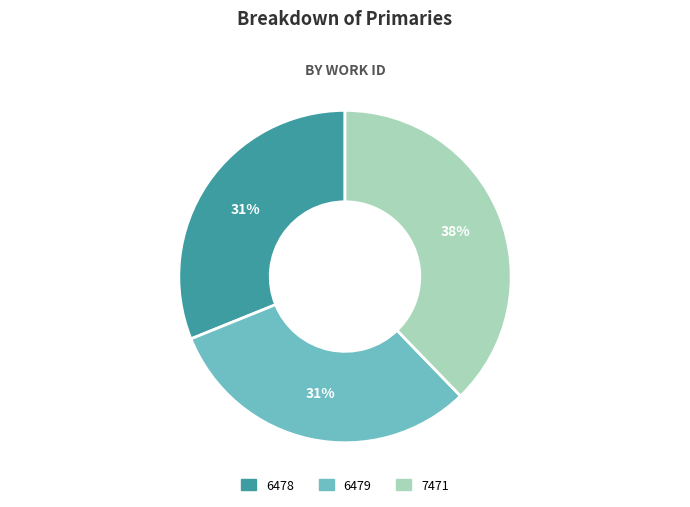

To the nearest percent, what portion does 6479 represent?

31%